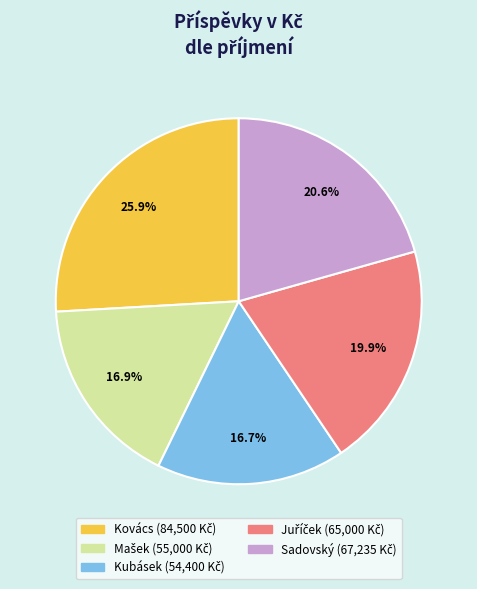

Is Kubásek the majority of the pie?

No